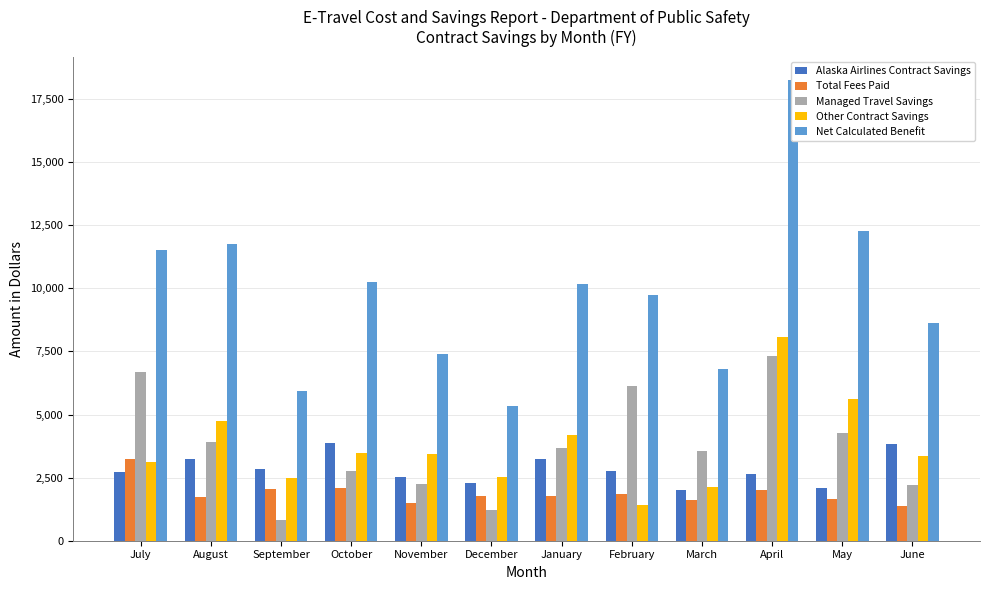

Reading left to right, list all the values displayed in this chart.

Alaska Airlines Contract Savings: July=2726.7	August=3246.8	September=2840.9	October=3883.9	November=2521.6	December=2290.6	January=3223.4	February=2764.0	March=2012.9	April=2657.3	May=2107.1	June=3832.3
Total Fees Paid: July=3225.5	August=1715.7	September=2058.8	October=2092.9	November=1507.6	December=1758.6	January=1770.5	February=1834.2	March=1621.0	April=2012.6	May=1639.8	June=1385.3
Managed Travel Savings: July=6669.3	August=3905.1	September=840.6	October=2768.3	November=2233.4	December=1210.4	January=3693.5	February=6148.7	March=3566.1	April=7327.6	May=4278.6	June=2199.8
Other Contract Savings: July=3117.1	August=4734.1	September=2468.7	October=3488.8	November=3425.5	December=2518.4	January=4182.4	February=1411.2	March=2121.2	April=8073.0	May=5615.5	June=3373.5
Net Calculated Benefit: July=11512.8	August=11753.4	September=5951.9	October=10264.1	November=7397.6	December=5350.5	January=10171.2	February=9725.7	March=6810.8	April=18263.9	May=12279.1	June=8627.9